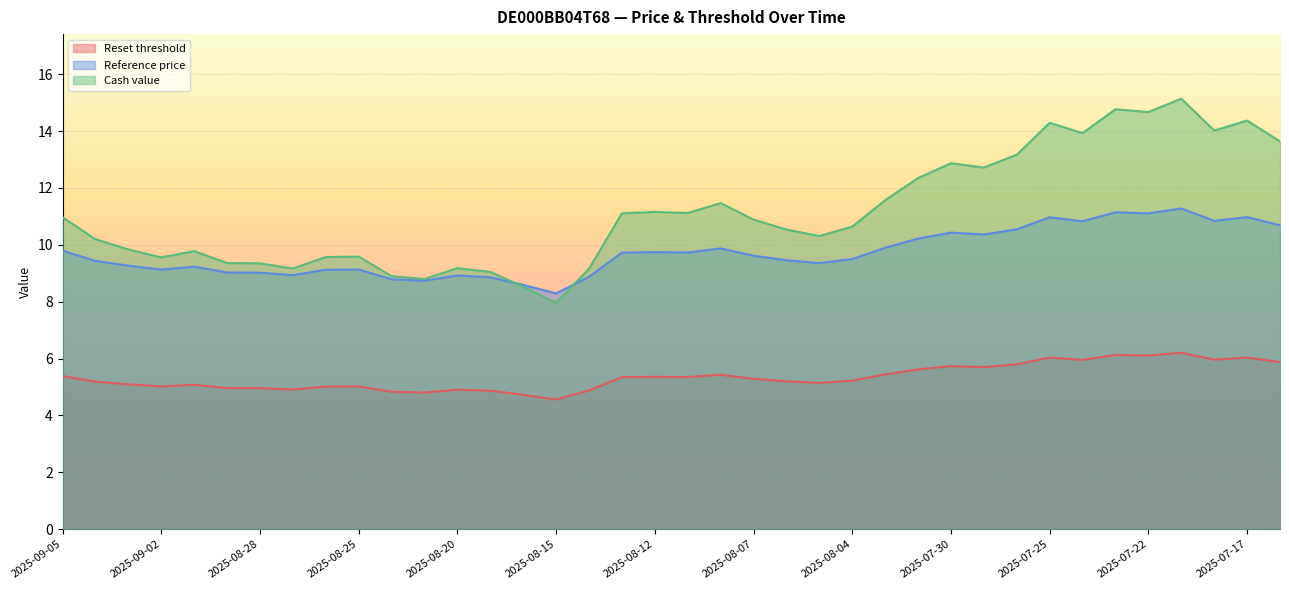

Reading left to right, extract all data points from this chart.

Reset threshold: 2025-09-05=5.4	2025-09-04=5.2	2025-09-03=5.1	2025-09-02=5.0	2025-09-01=5.1	2025-08-29=5.0	2025-08-28=5.0	2025-08-27=4.9	2025-08-26=5.0	2025-08-25=5.0	2025-08-22=4.8	2025-08-21=4.8	2025-08-20=4.9	2025-08-19=4.9	2025-08-18=4.7	2025-08-15=4.6	2025-08-14=4.9	2025-08-13=5.3	2025-08-12=5.4	2025-08-11=5.4	2025-08-08=5.4	2025-08-07=5.3	2025-08-06=5.2	2025-08-05=5.1	2025-08-04=5.2	2025-08-01=5.4	2025-07-31=5.6	2025-07-30=5.7	2025-07-29=5.7	2025-07-28=5.8	2025-07-25=6.0	2025-07-24=6.0	2025-07-23=6.1	2025-07-22=6.1	2025-07-21=6.2	2025-07-18=6.0	2025-07-17=6.0	2025-07-16=5.9
Reference price: 2025-09-05=9.8	2025-09-04=9.4	2025-09-03=9.3	2025-09-02=9.1	2025-09-01=9.2	2025-08-29=9.0	2025-08-28=9.0	2025-08-27=8.9	2025-08-26=9.1	2025-08-25=9.1	2025-08-22=8.8	2025-08-21=8.7	2025-08-20=8.9	2025-08-19=8.9	2025-08-18=8.6	2025-08-15=8.3	2025-08-14=8.9	2025-08-13=9.7	2025-08-12=9.7	2025-08-11=9.7	2025-08-08=9.9	2025-08-07=9.6	2025-08-06=9.5	2025-08-05=9.4	2025-08-04=9.5	2025-08-01=9.9	2025-07-31=10.2	2025-07-30=10.4	2025-07-29=10.4	2025-07-28=10.5	2025-07-25=11.0	2025-07-24=10.8	2025-07-23=11.1	2025-07-22=11.1	2025-07-21=11.3	2025-07-18=10.8	2025-07-17=11.0	2025-07-16=10.7
Cash value: 2025-09-05=11.0	2025-09-04=10.2	2025-09-03=9.8	2025-09-02=9.6	2025-09-01=9.8	2025-08-29=9.4	2025-08-28=9.3	2025-08-27=9.2	2025-08-26=9.6	2025-08-25=9.6	2025-08-22=8.9	2025-08-21=8.8	2025-08-20=9.2	2025-08-19=9.1	2025-08-18=8.5	2025-08-15=8.0	2025-08-14=9.2	2025-08-13=11.1	2025-08-12=11.2	2025-08-11=11.1	2025-08-08=11.5	2025-08-07=10.9	2025-08-06=10.5	2025-08-05=10.3	2025-08-04=10.6	2025-08-01=11.6	2025-07-31=12.3	2025-07-30=12.9	2025-07-29=12.7	2025-07-28=13.2	2025-07-25=14.3	2025-07-24=13.9	2025-07-23=14.8	2025-07-22=14.7	2025-07-21=15.1	2025-07-18=14.0	2025-07-17=14.4	2025-07-16=13.6